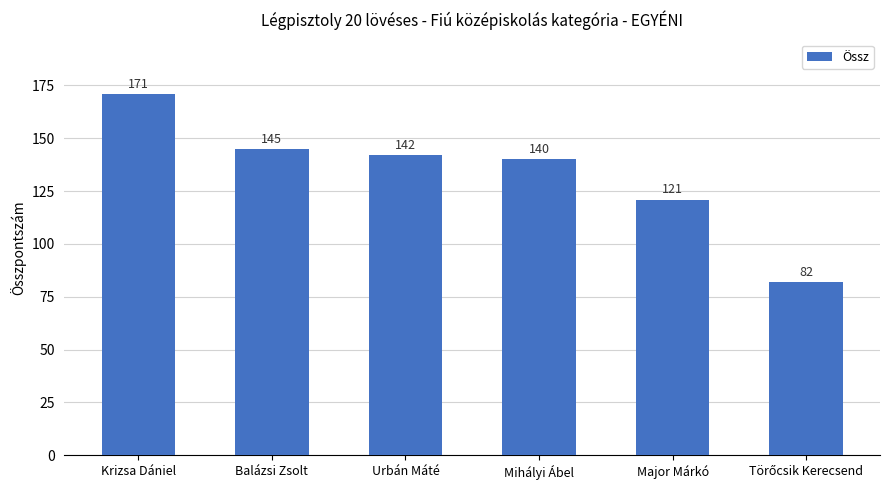

Approximately how many times larger is the value at Major Márkó compared to Mihályi Ábel?

0.9